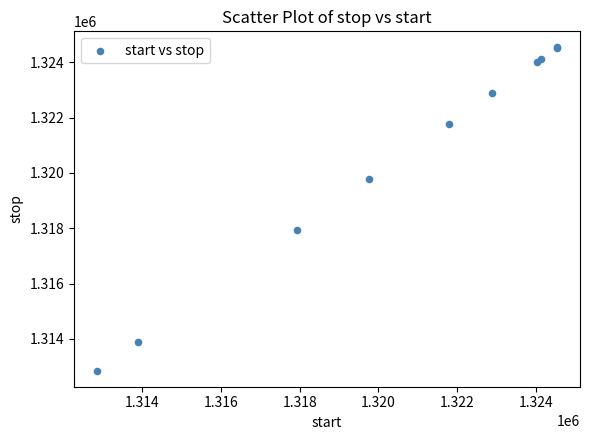

What Y value in the scatter plot is closest to 1318694?

1317928